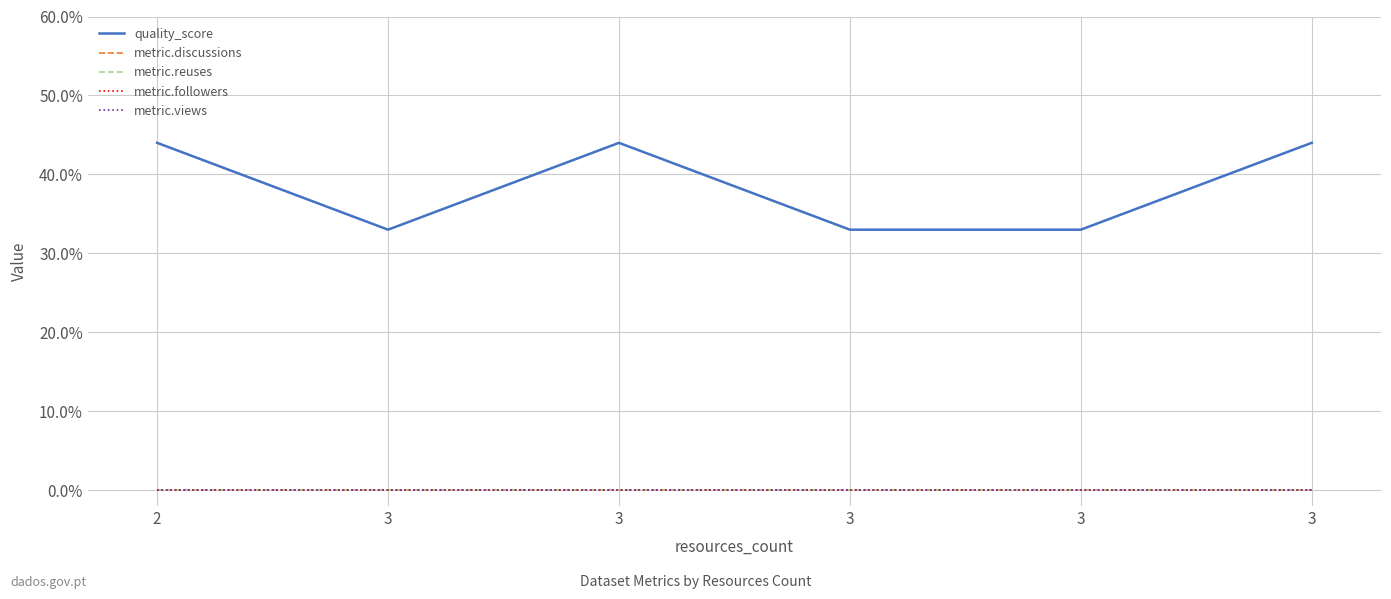

Which series has the widest spread of values?

quality_score